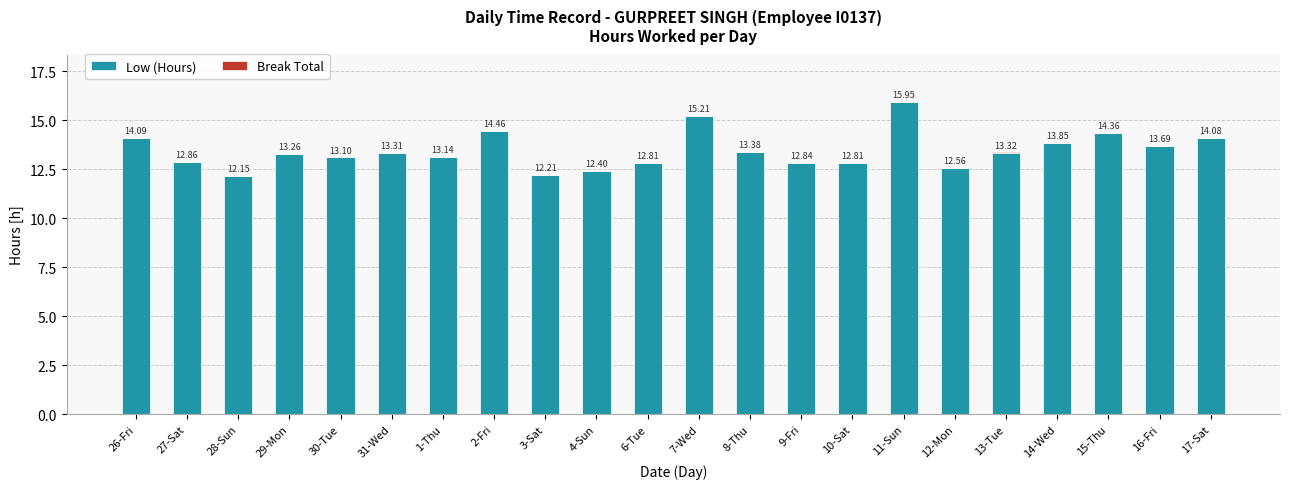

At which category is the sum across all series the highest?

11-Sun